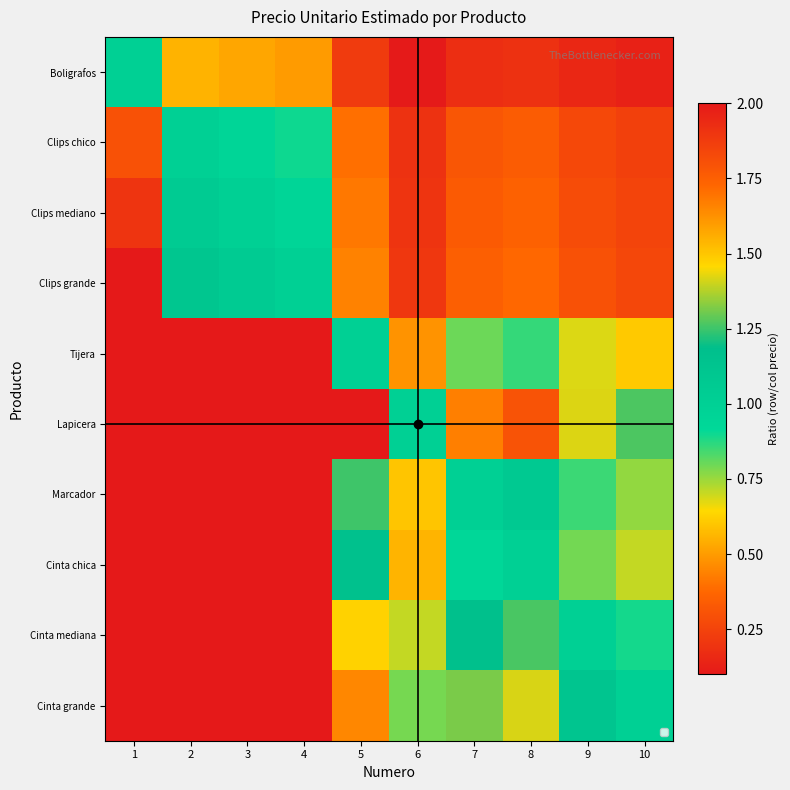

Which category has the highest value across all series?

1